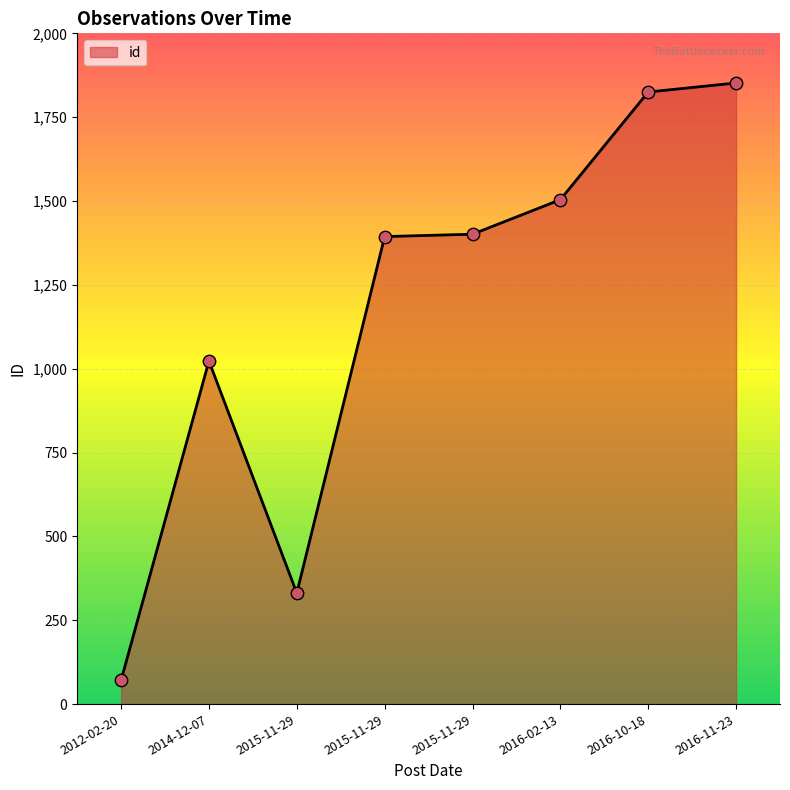

What is the change in value from 2016-02-13 to 2016-10-18?

+321